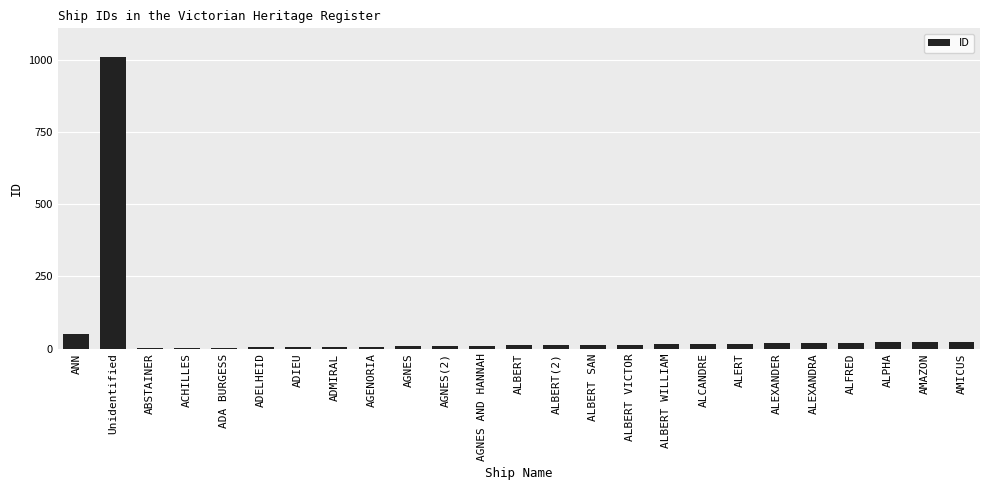

What is the ratio of the value at ALCANDRE to the value at ALBERT?

1.5